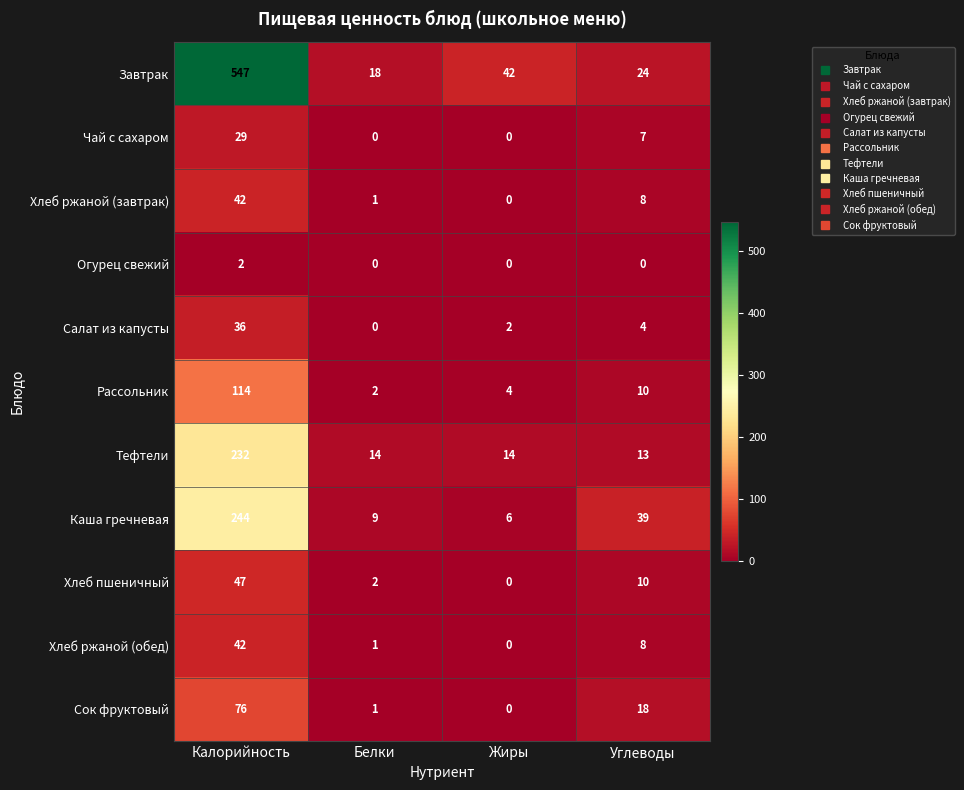

Rank the categories by Каша гречневая value from lowest to highest.

Жиры, Белки, Углеводы, Калорийность